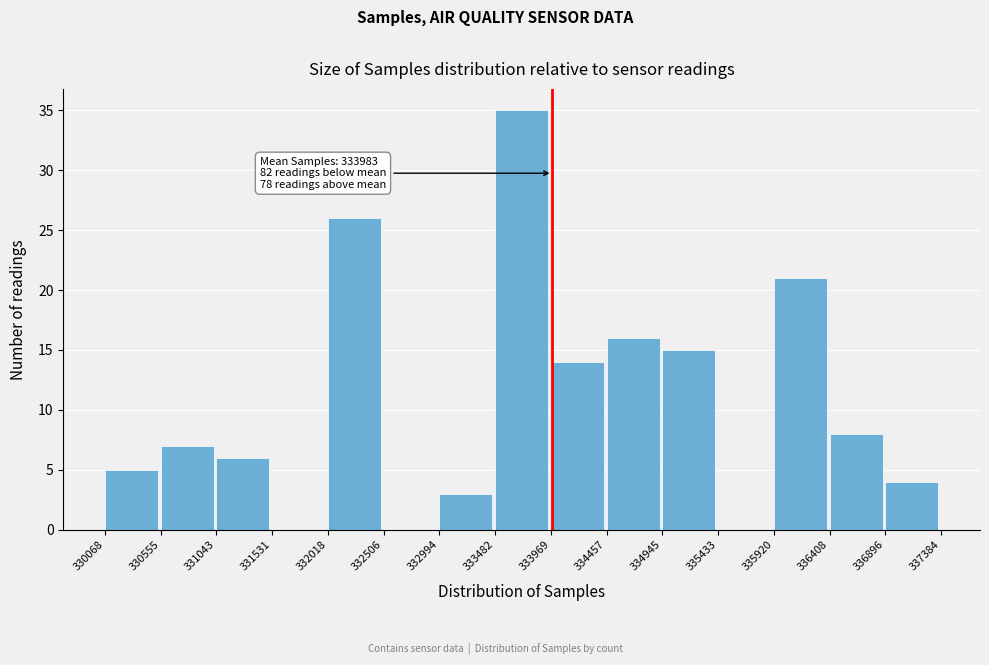

Which range on the x-axis has the tallest bar?

333482 to 333969